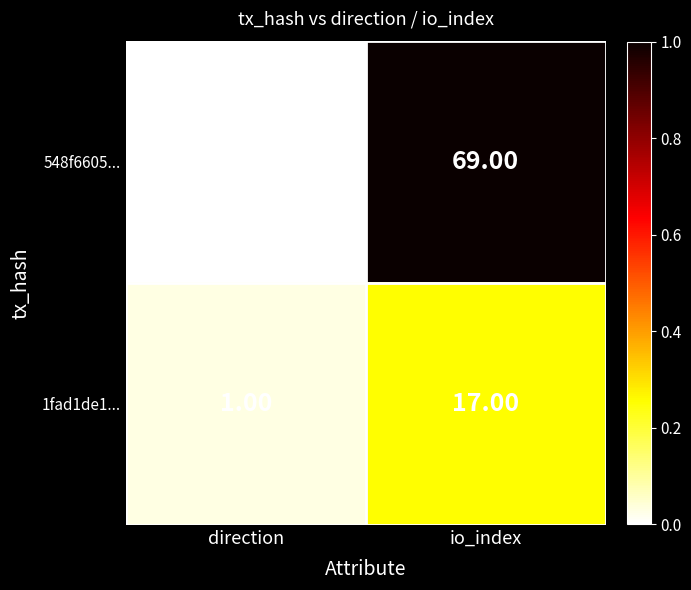

At how many categories does at least one series exceed 0?

2